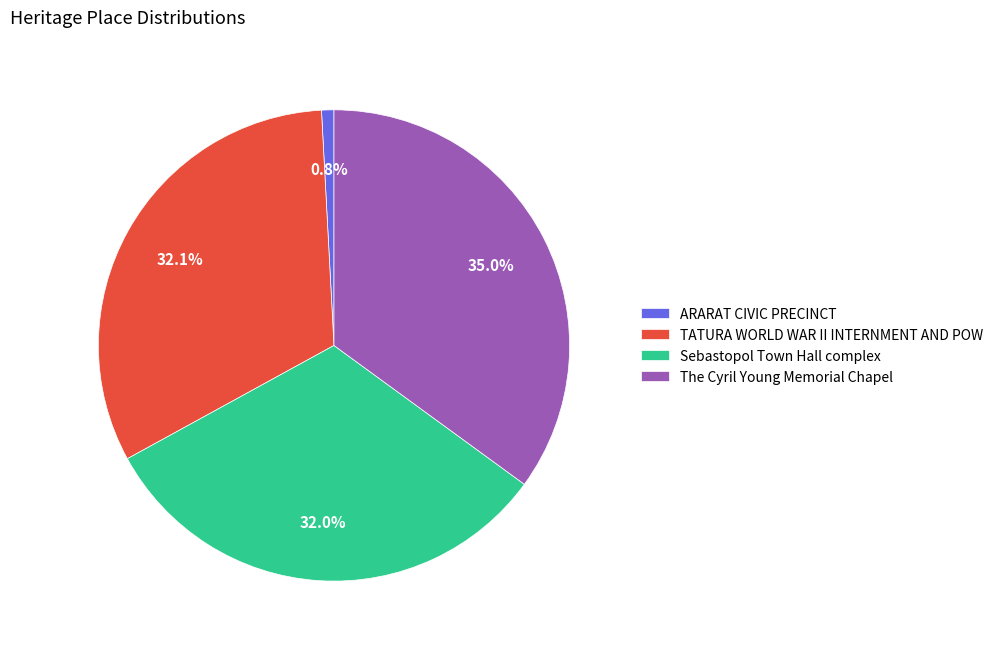

To the nearest percent, what is the combined percentage of ARARAT CIVIC PRECINCT and TATURA WORLD WAR II INTERNMENT AND POW?

33%